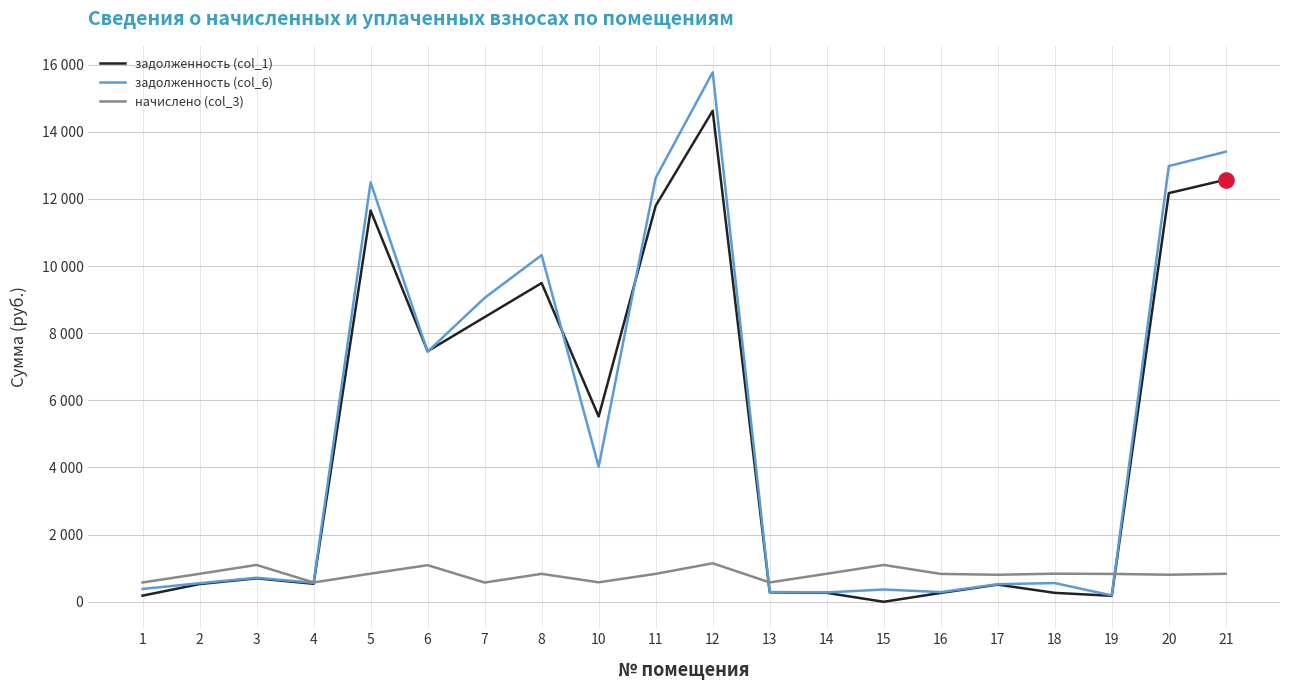

What is the total value across all series at 12?

31541.3